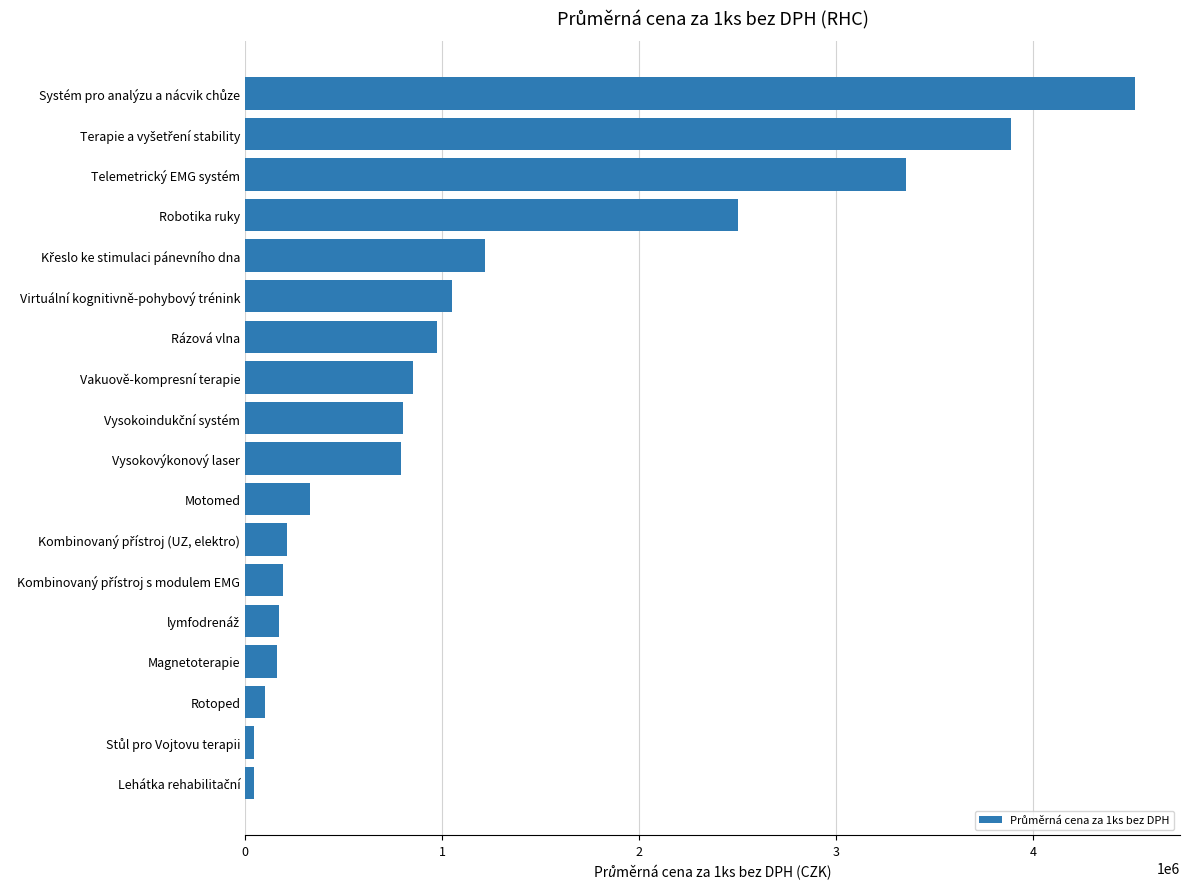

True or false: the data shows 2054430.4 at Telemetrický EMG systém.

False